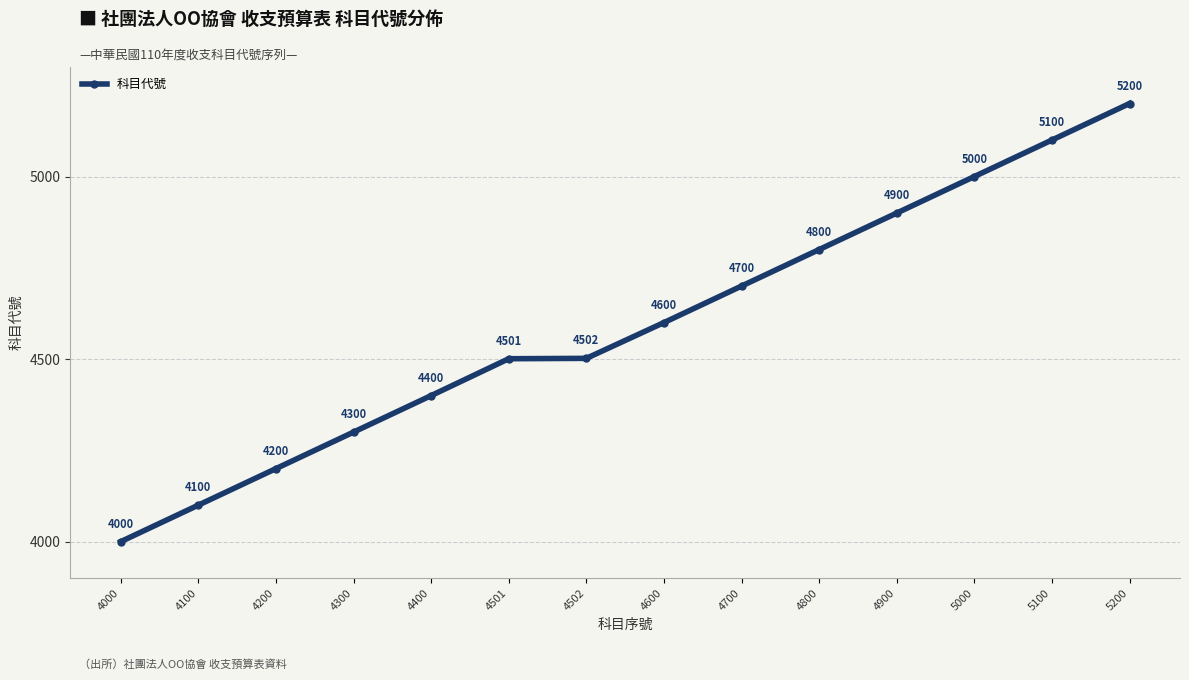

List the labels in order of value, largest first.

5200, 5100, 5000, 4900, 4800, 4700, 4600, 4502, 4501, 4400, 4300, 4200, 4100, 4000